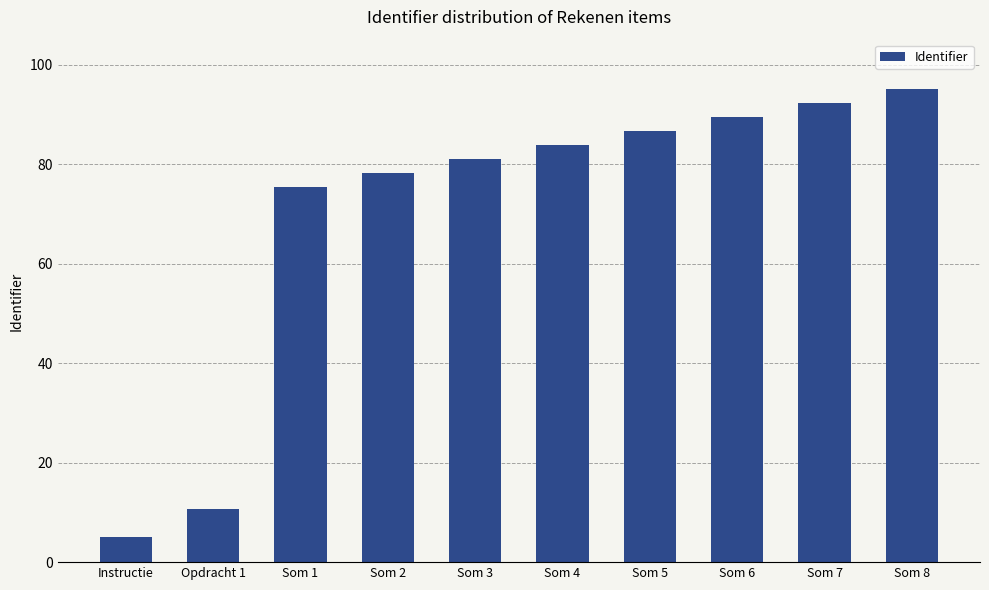

What is the sum of the values at Som 7 and Opdracht 1?

102.8